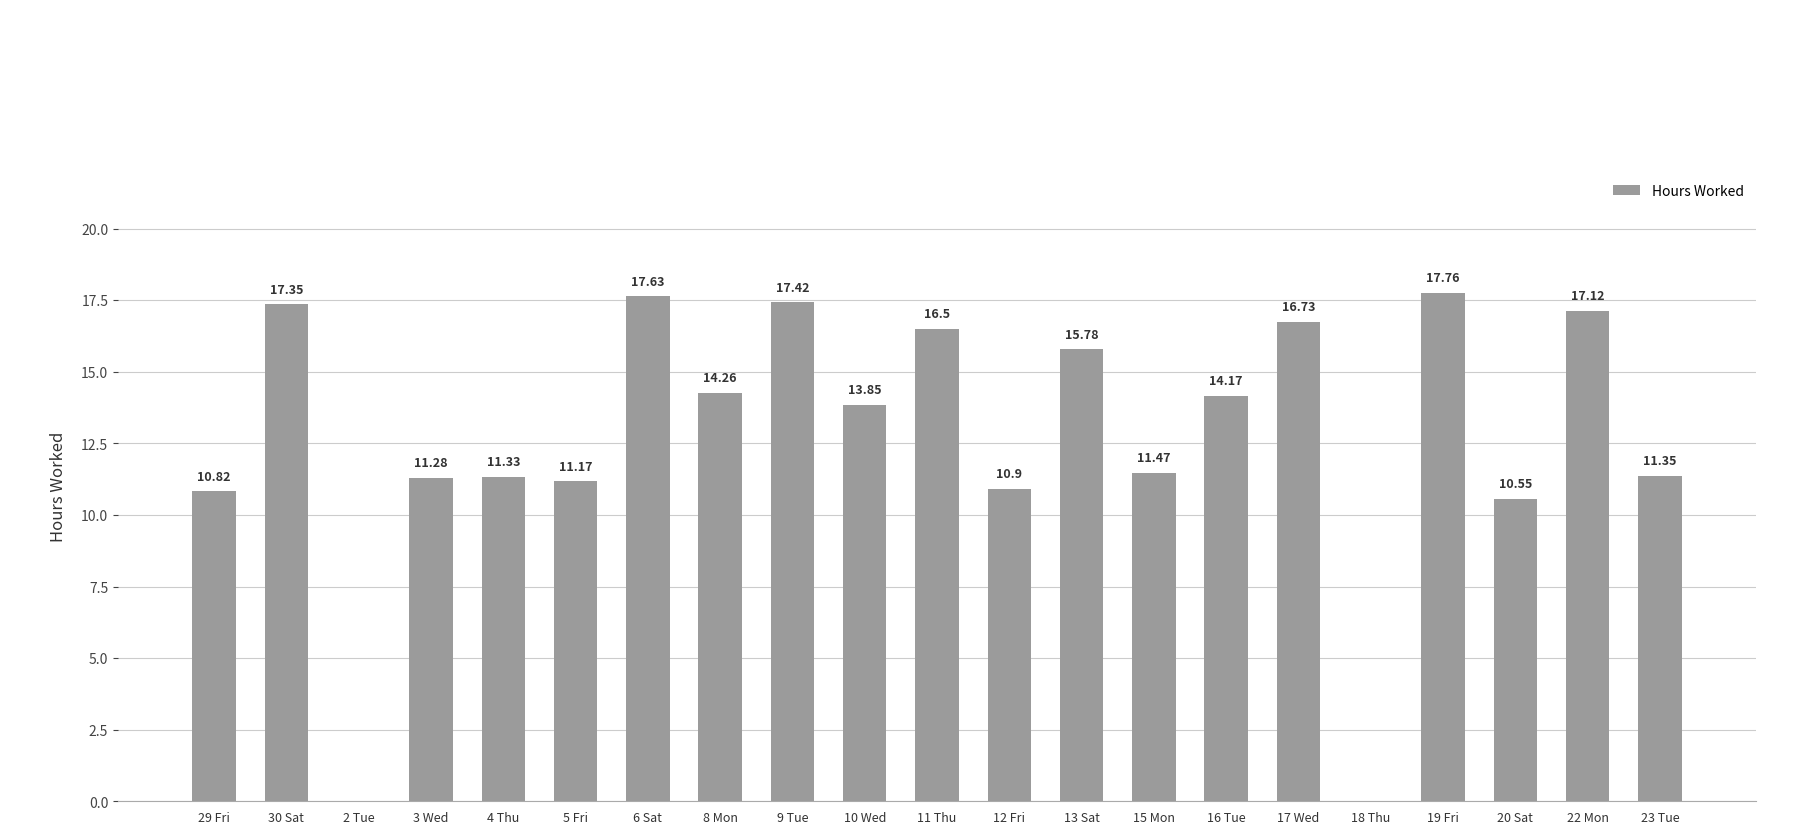

Count the number of values greater than 13.

11